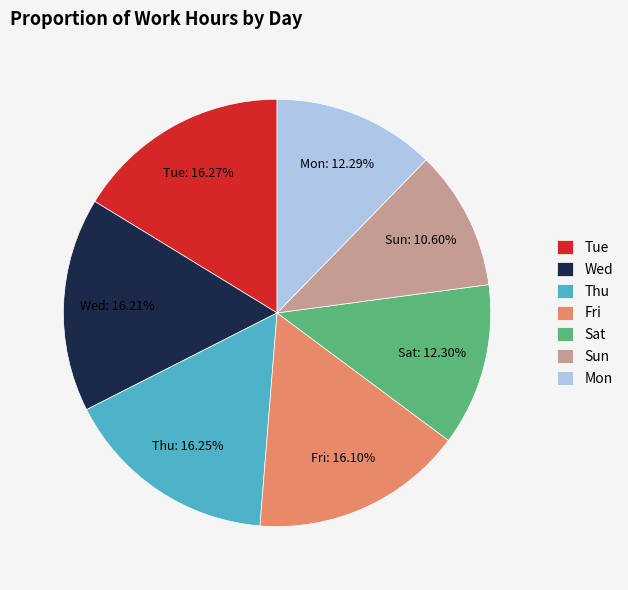

Is the sum of Thu and Wed greater than half?

No